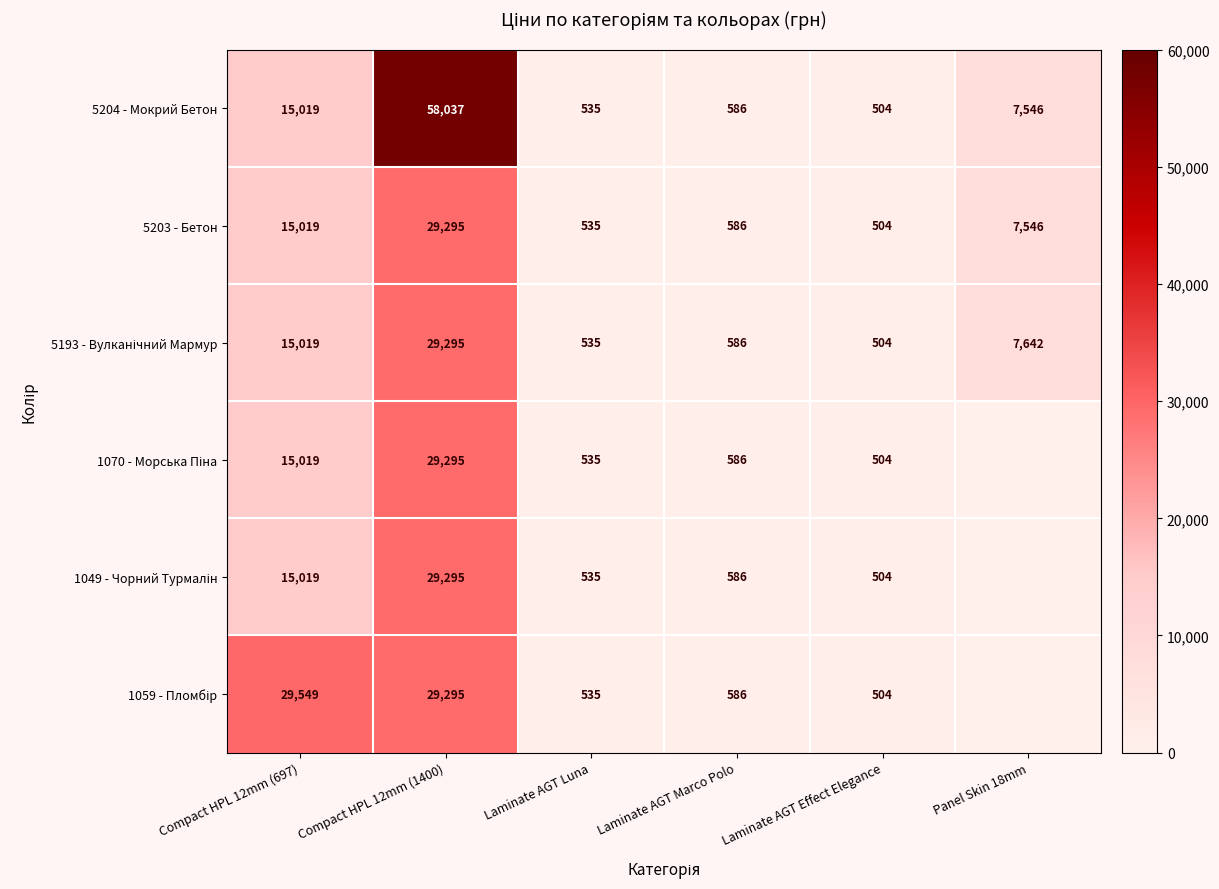

How many distinct data groups are displayed?

6